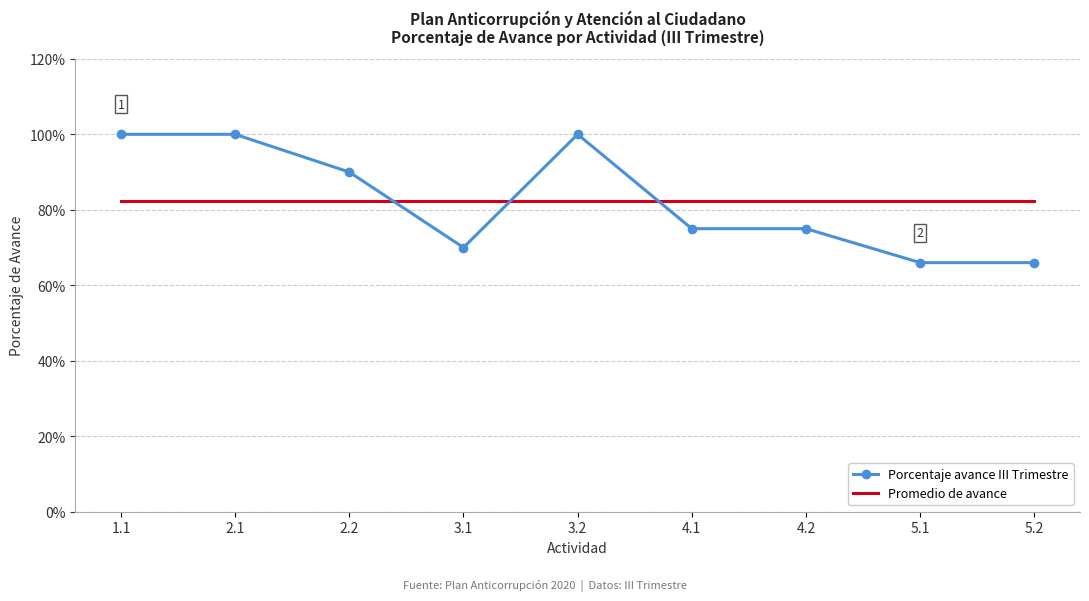

What position from the left is 2.2?

3